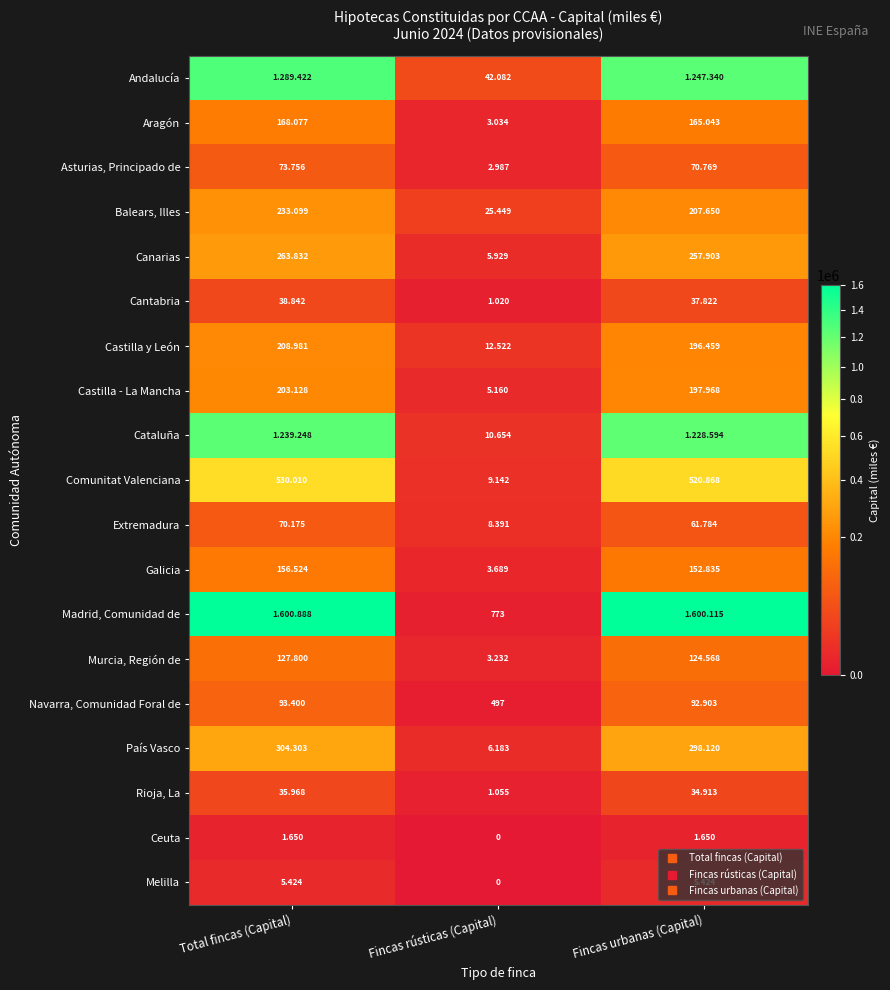

What is the average value of the Murcia, Región de series?

85200